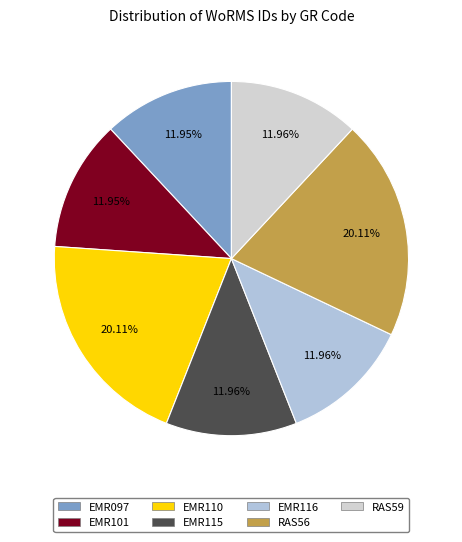

Between EMR116 and EMR101, which is larger?

EMR116